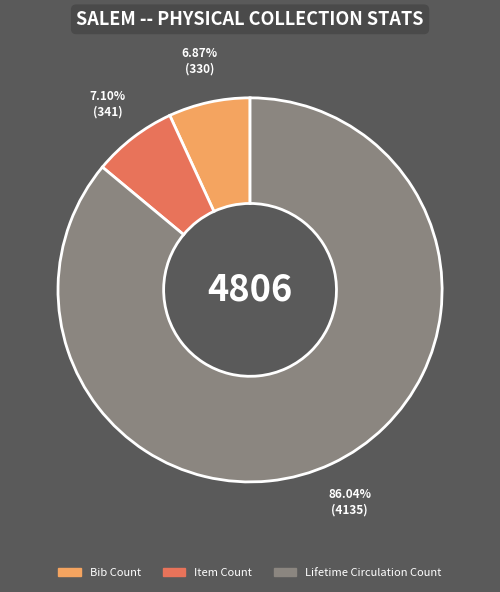

What is the ratio of the value at Item Count to the value at Bib Count?

1.0